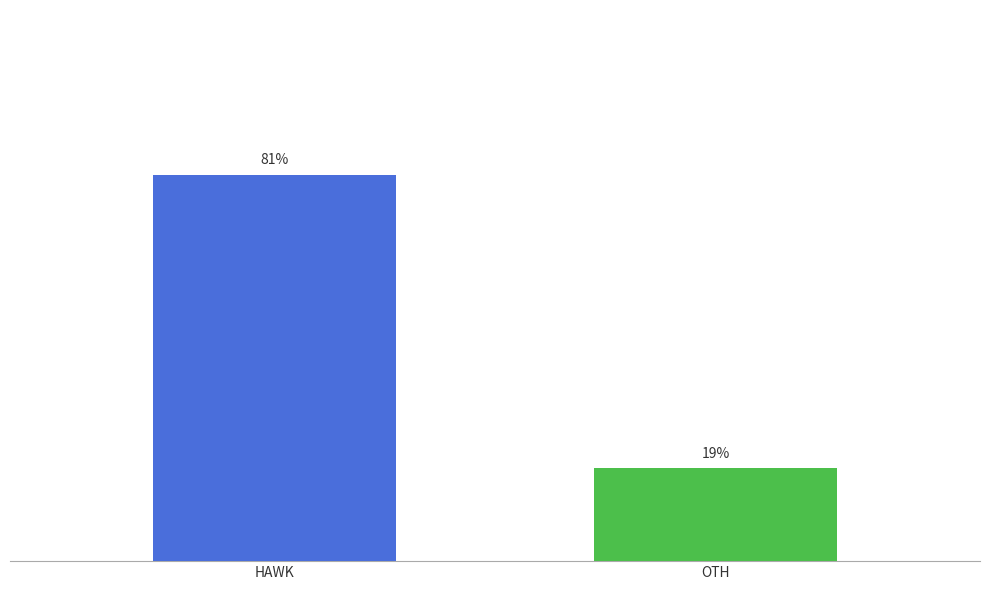

Does the chart contain stacked bars?

No